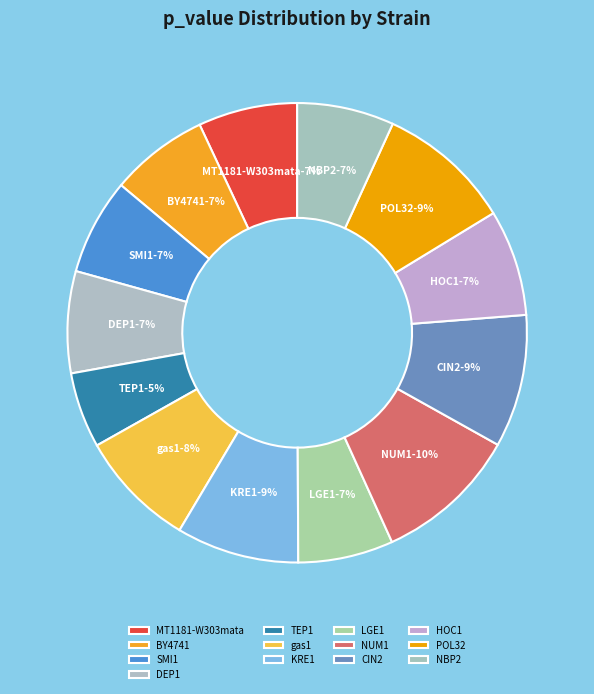

Is the sum of NBP2 and KRE1 greater than half?

No